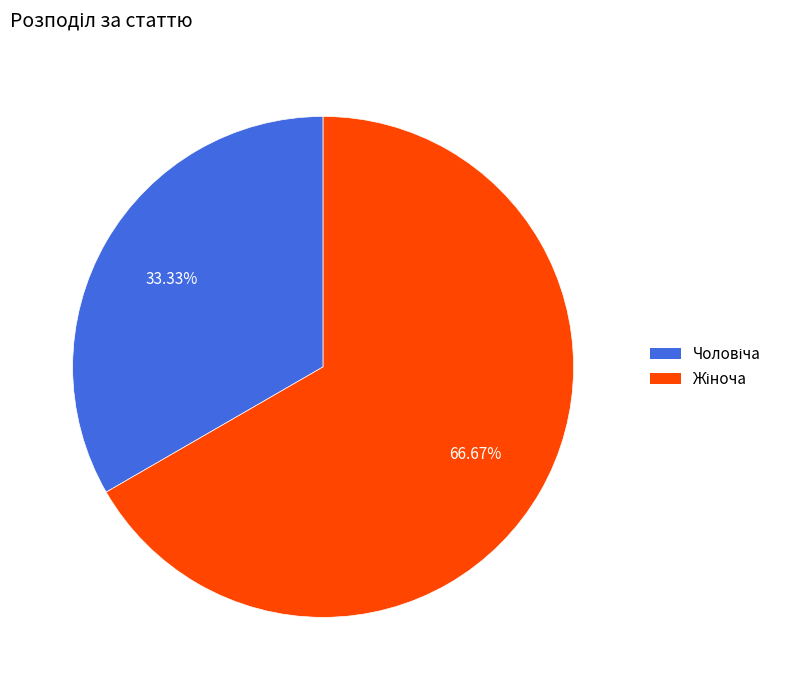

Is there a majority slice in this chart?

Yes